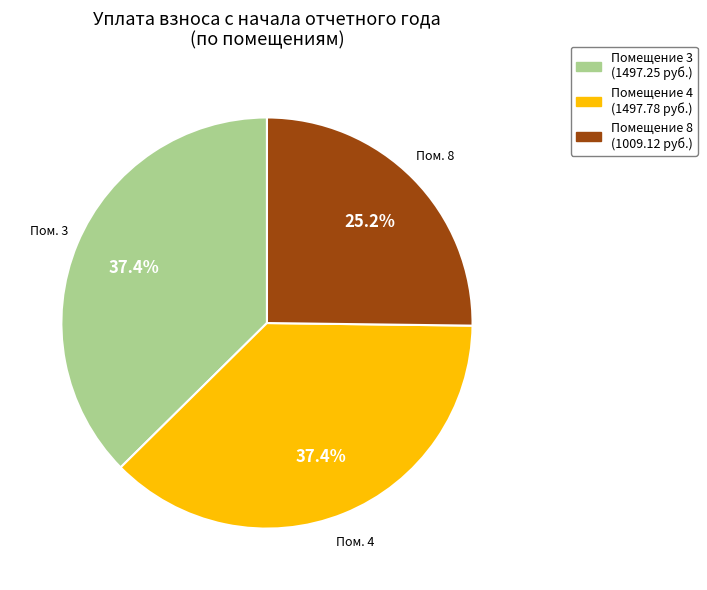

Does any single category account for the majority?

No